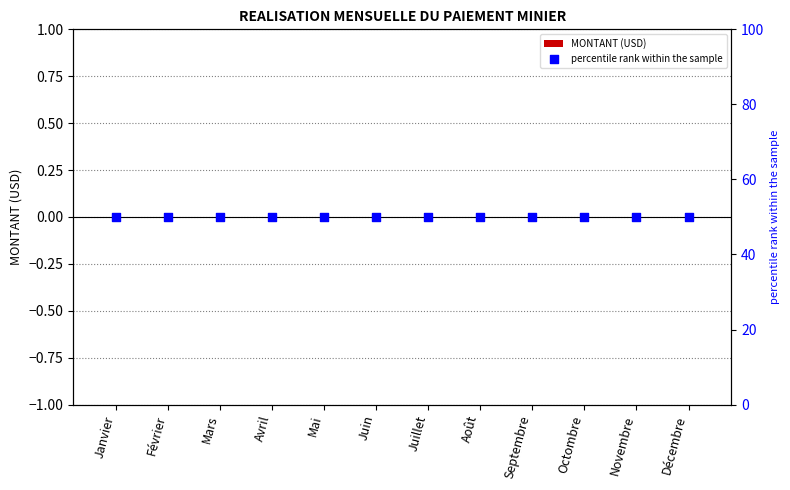

Which series reaches the maximum Y coordinate?

percentile rank within the sample